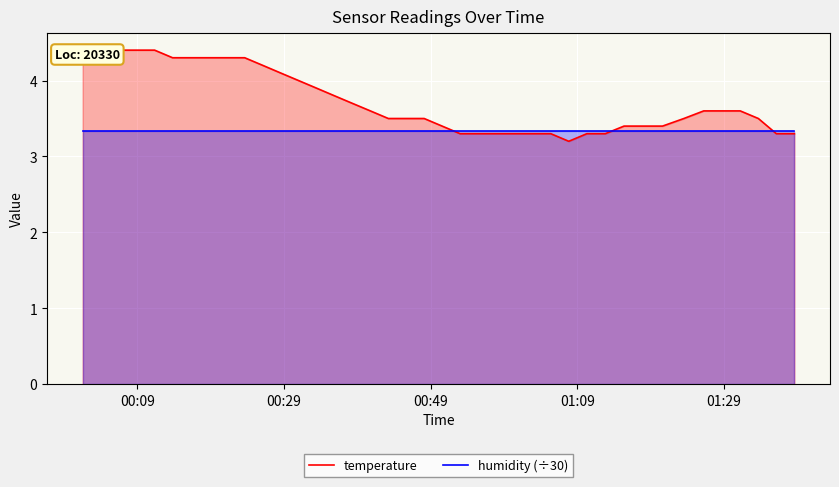

True or false: humidity (÷30) has more than 2 interior local peaks.

False